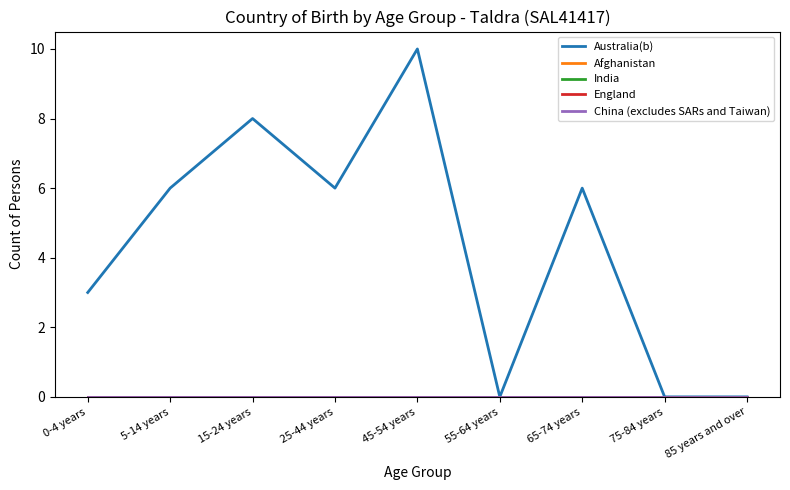

Which series has the largest total across all categories?

Australia(b)